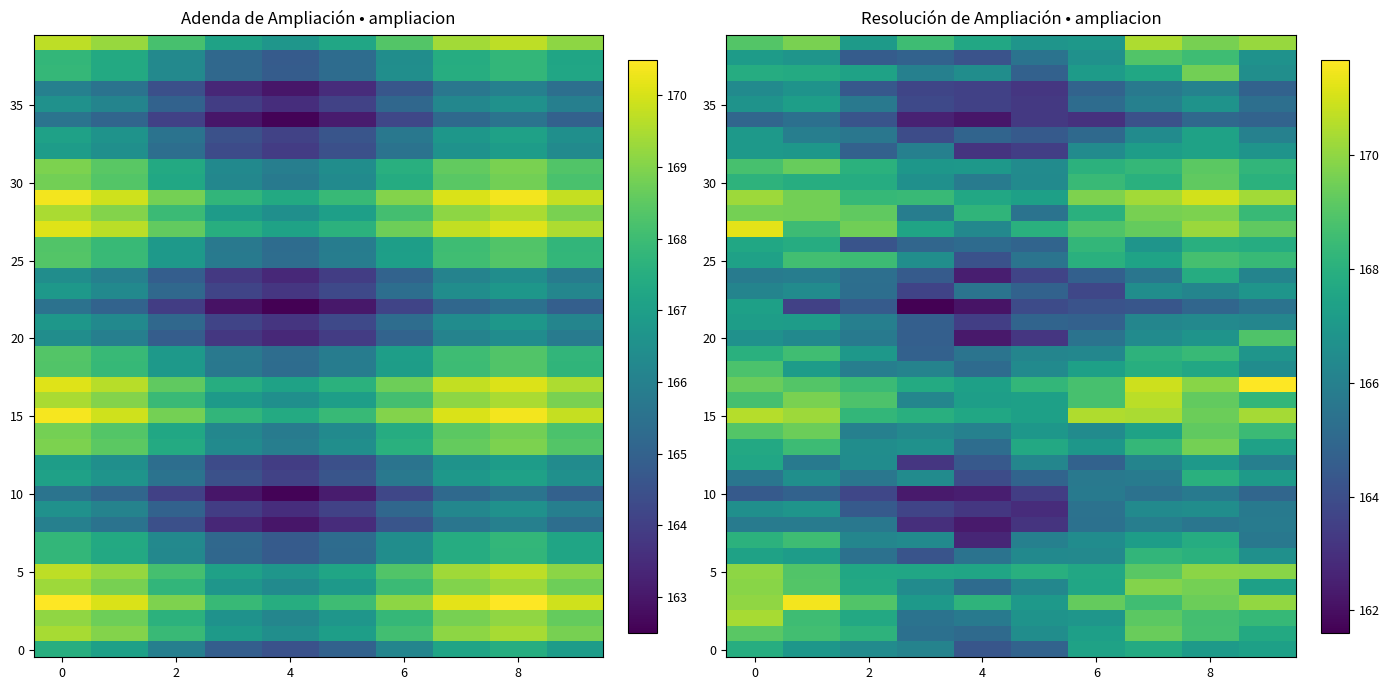

What is the highest value of the 0 series?

167.9